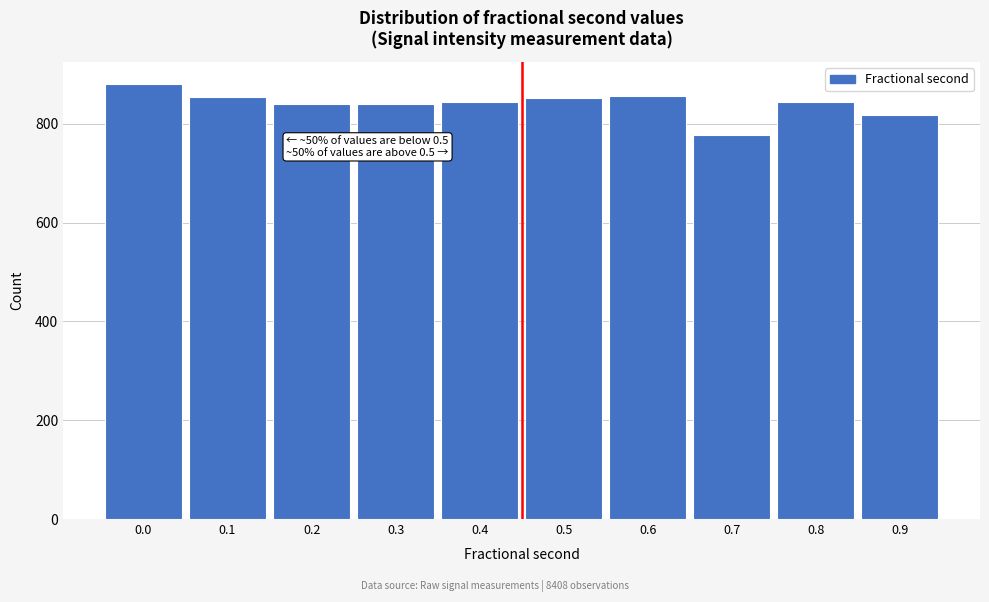

The value at 0.3 is 587. True or false?

False